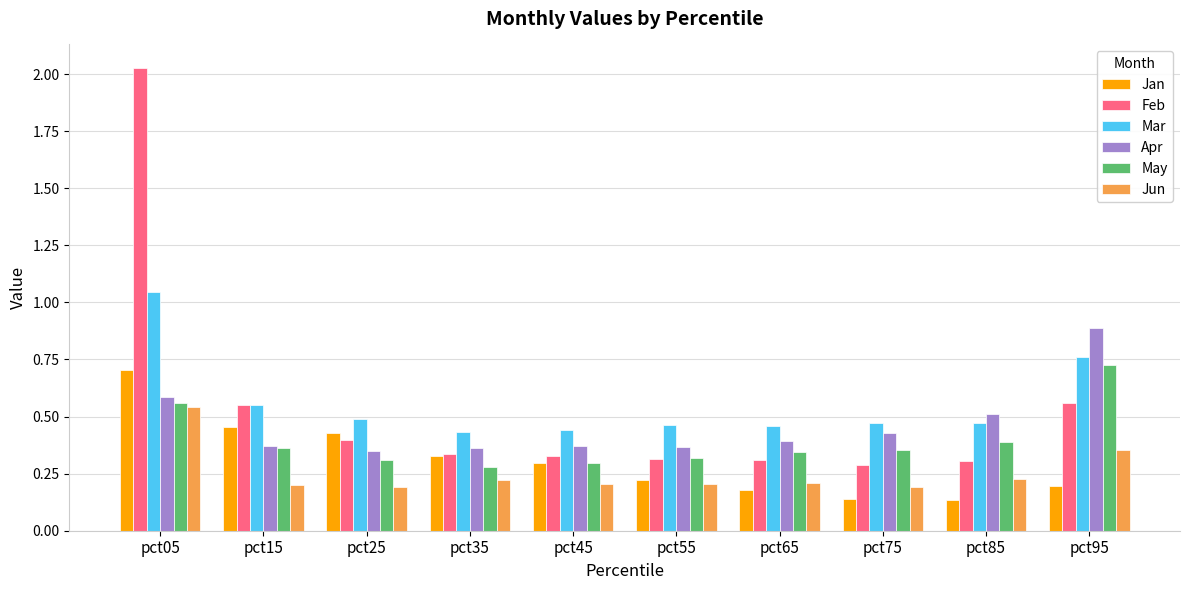

Which label corresponds to the largest value in the chart?

pct05